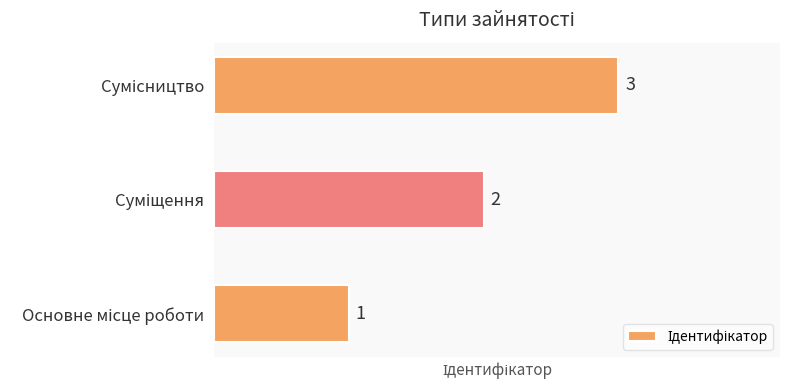

How many values are below 2?

1